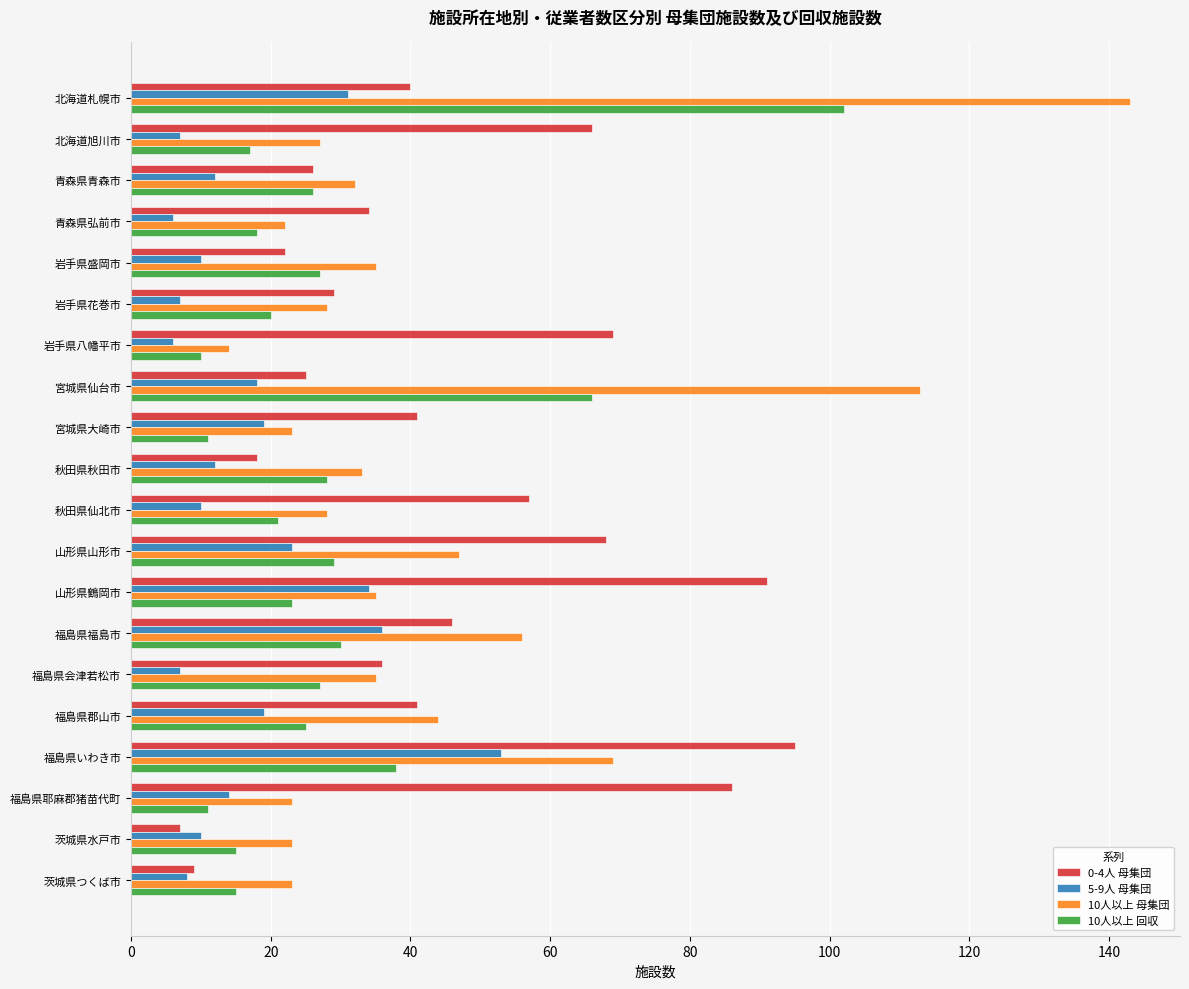

What is the difference between the 0-4人 母集団 values at 茨城県水戸市 and 福島県いわき市?

88